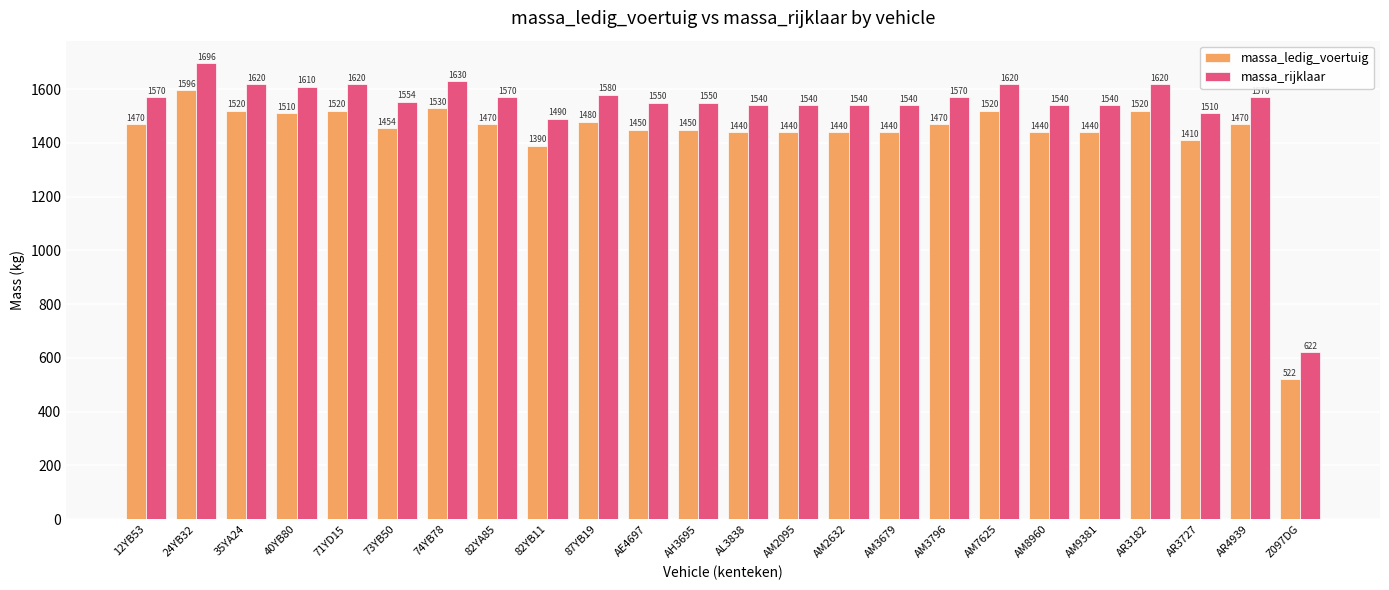

What is the spread (max minus min) of values at AR3182?

100